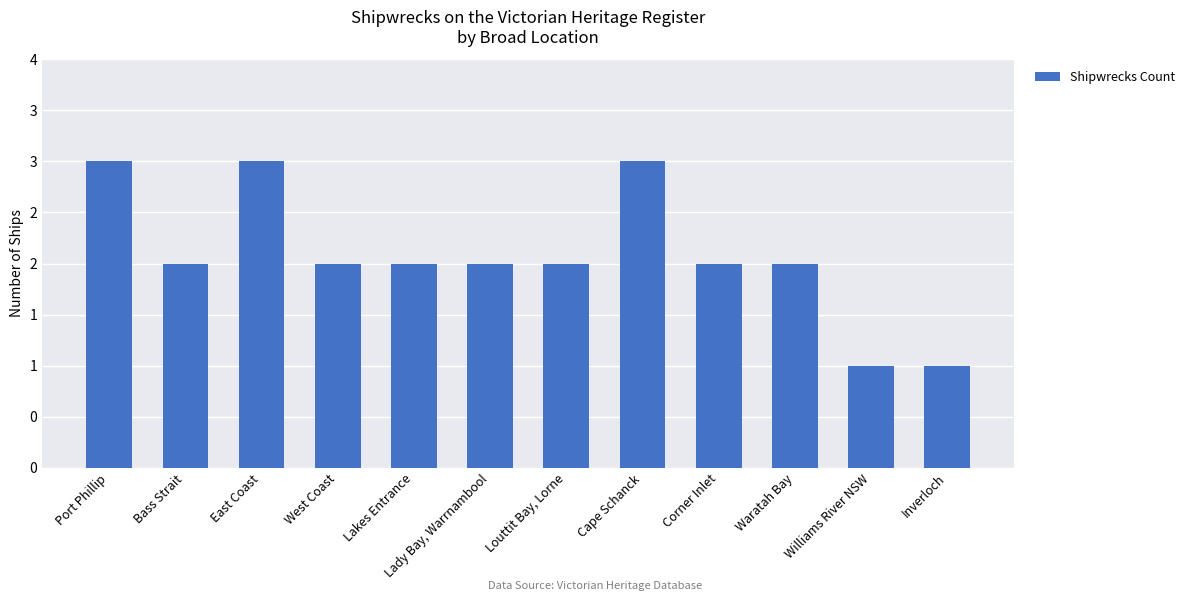

Count the values in the range 2 to 3.

10